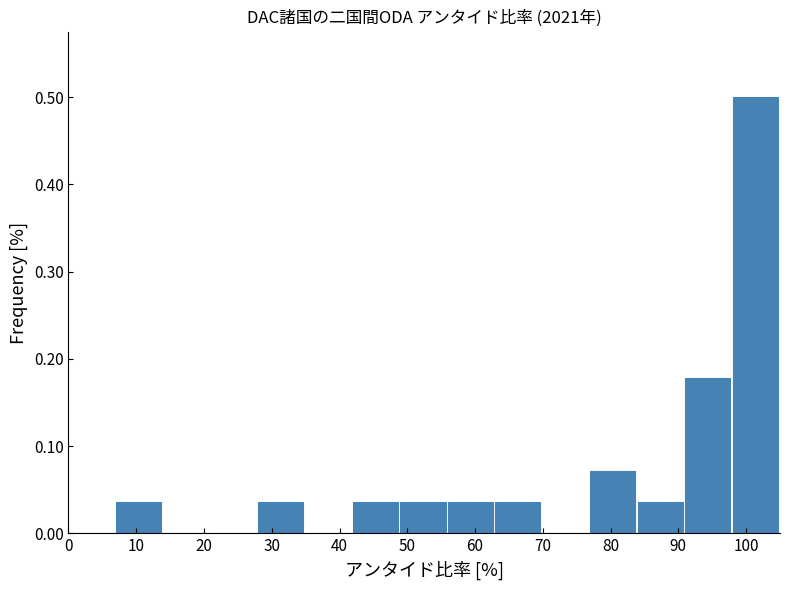

Reading left to right, transcribe this chart: for each bar, give the range it covers on the x-axis and its height. The values are not printed on the chart, so give them approximately, as read against the axis.

0 to 7: 0
7 to 14: 0.04
14 to 21: 0
21 to 28: 0
28 to 35: 0.04
35 to 42: 0
42 to 49: 0.04
49 to 56: 0.04
56 to 63: 0.04
63 to 70: 0.04
70 to 77: 0
77 to 84: 0.07
84 to 91: 0.04
91 to 98: 0.18
98 to 105: 0.50